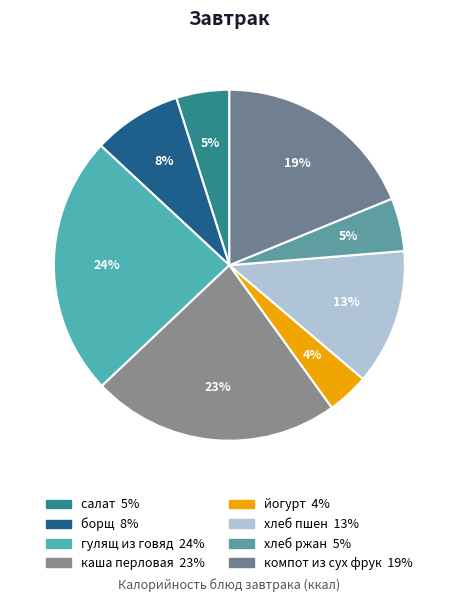

Does хлеб пшен account for over 50% of the chart?

No